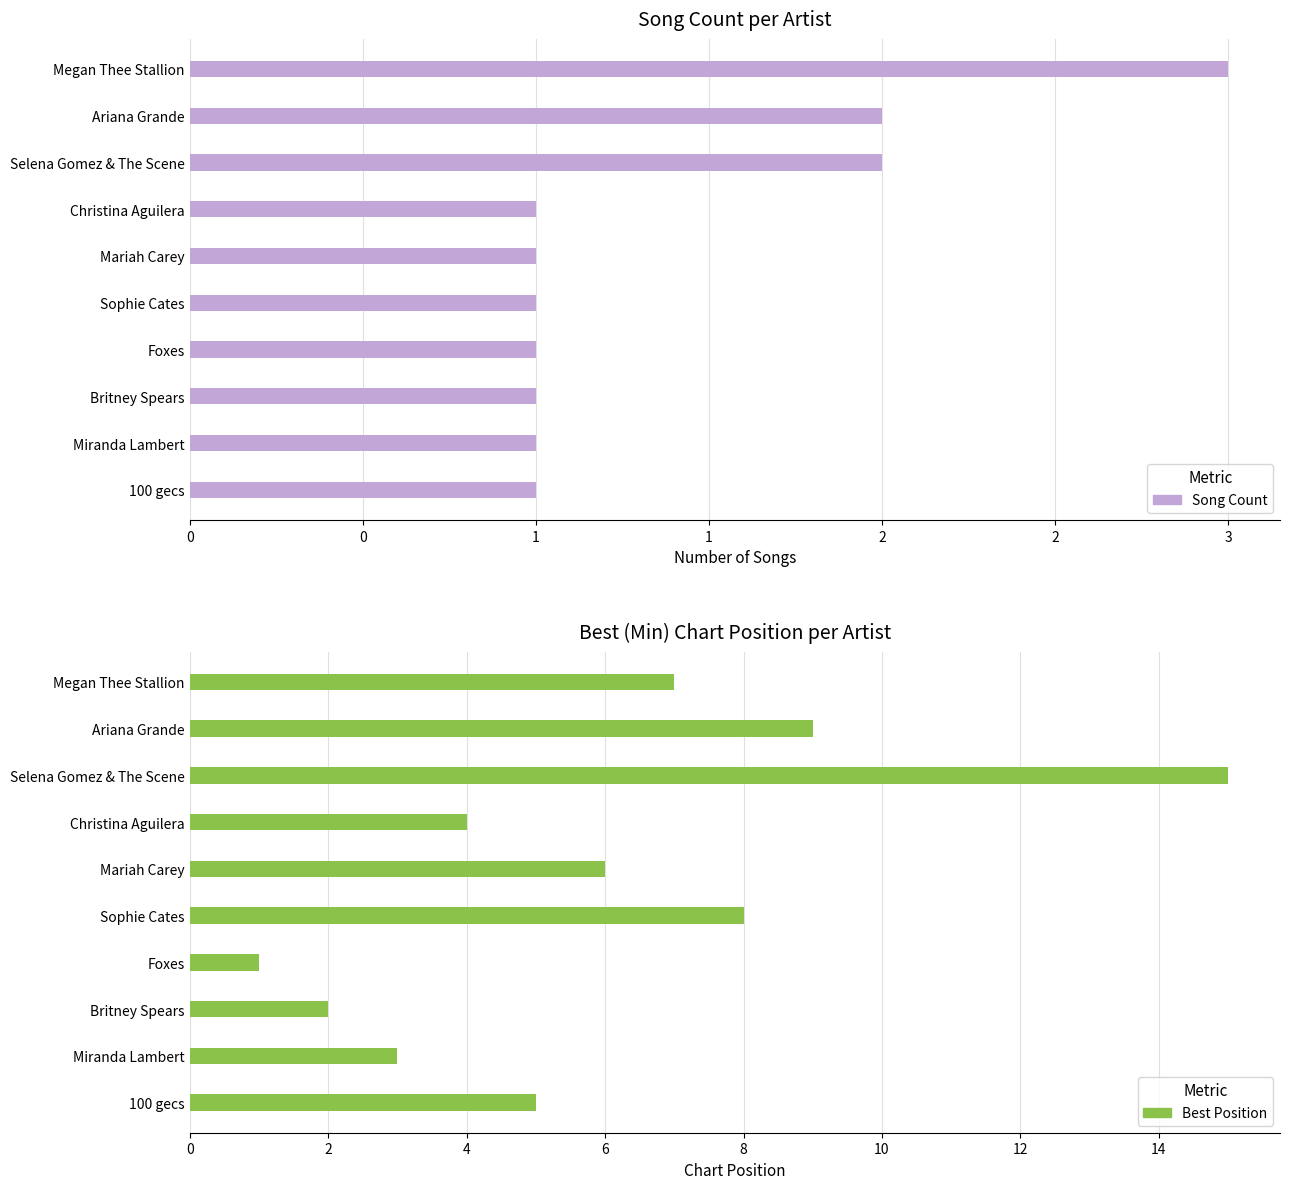

Rank the series at Miranda Lambert from highest to lowest value.

Best Position, Song Count